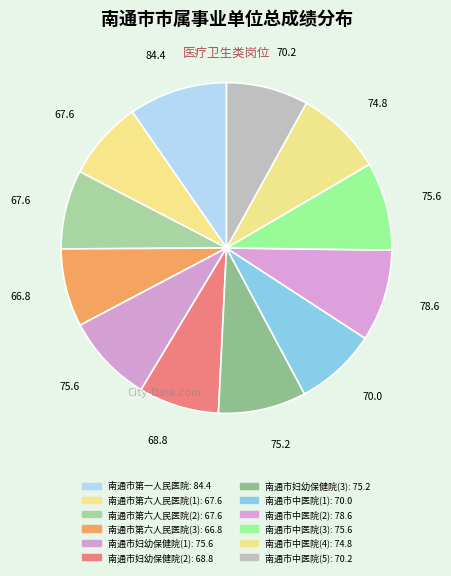

How many slices are in this pie chart?

12